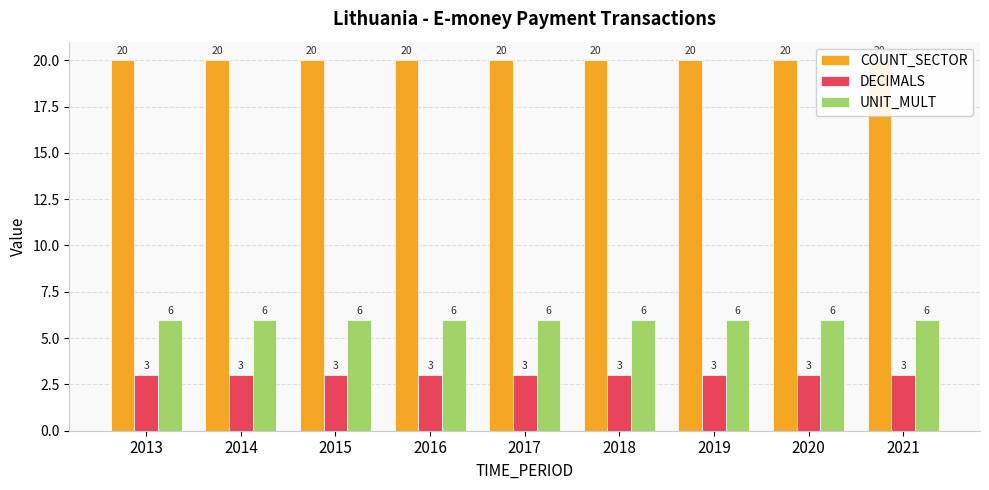

List the labels in order of COUNT_SECTOR value, smallest first.

2013, 2014, 2015, 2016, 2017, 2018, 2019, 2020, 2021